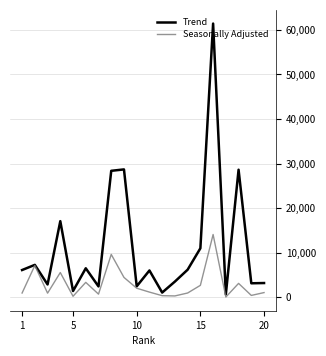

Rank the series by their maximum value, from highest to lowest.

Trend, Seasonally Adjusted